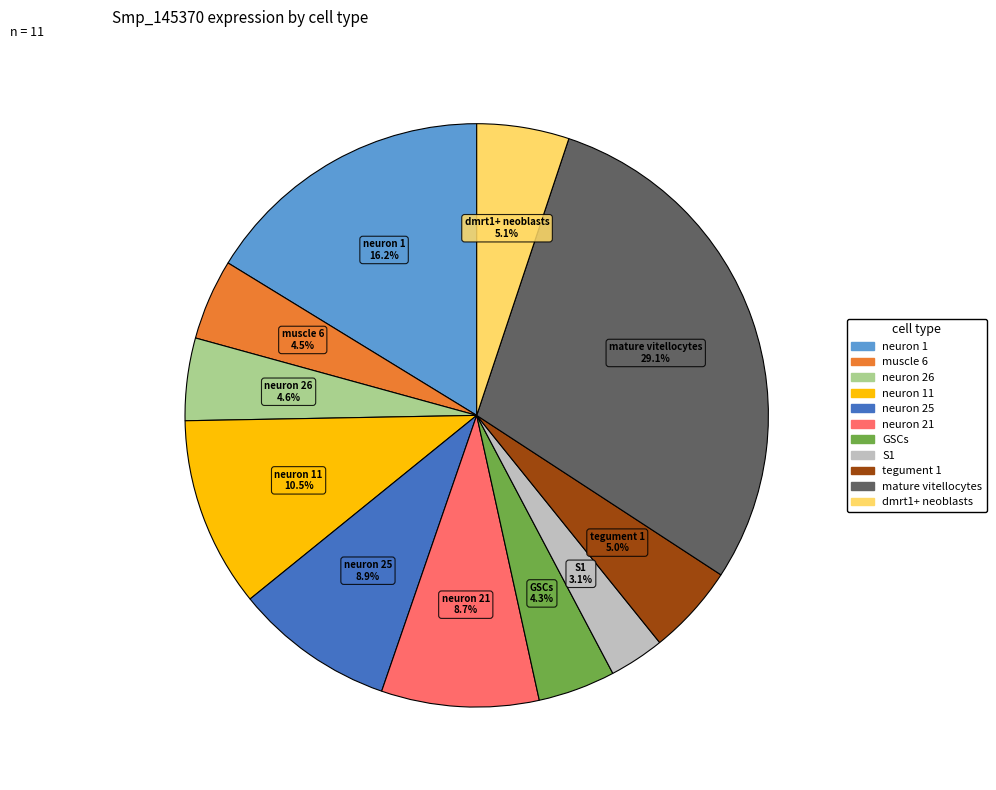

Is there any slice that represents more than half of the pie?

No